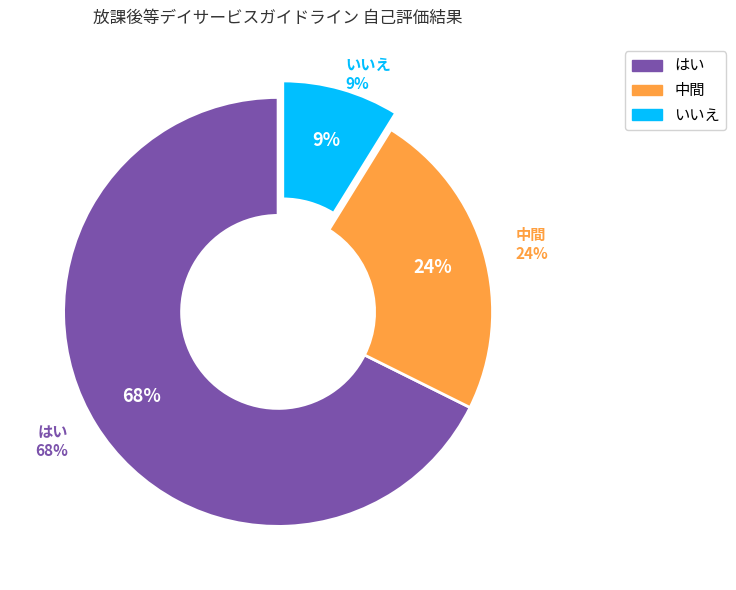

Which category has the smallest portion of the pie?

いいえ